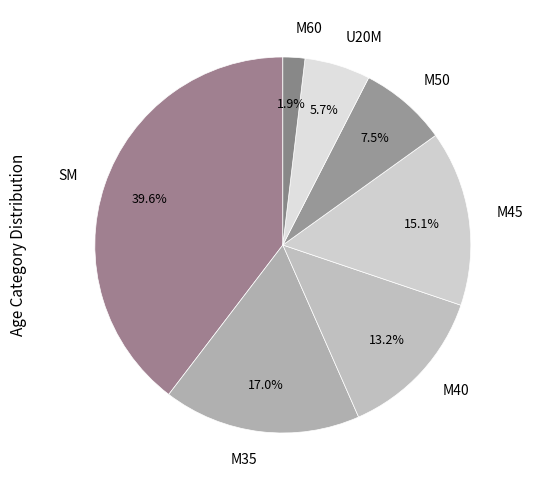

Does M50 account for over 50% of the chart?

No